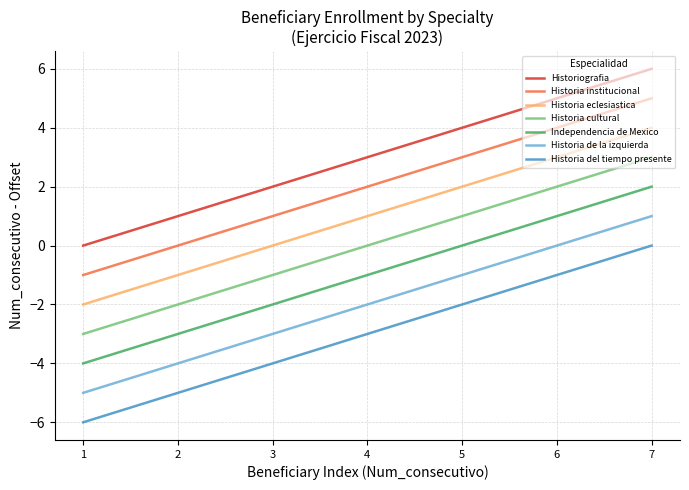

What is the difference between the maximum and minimum values in the Historia cultural series?

6